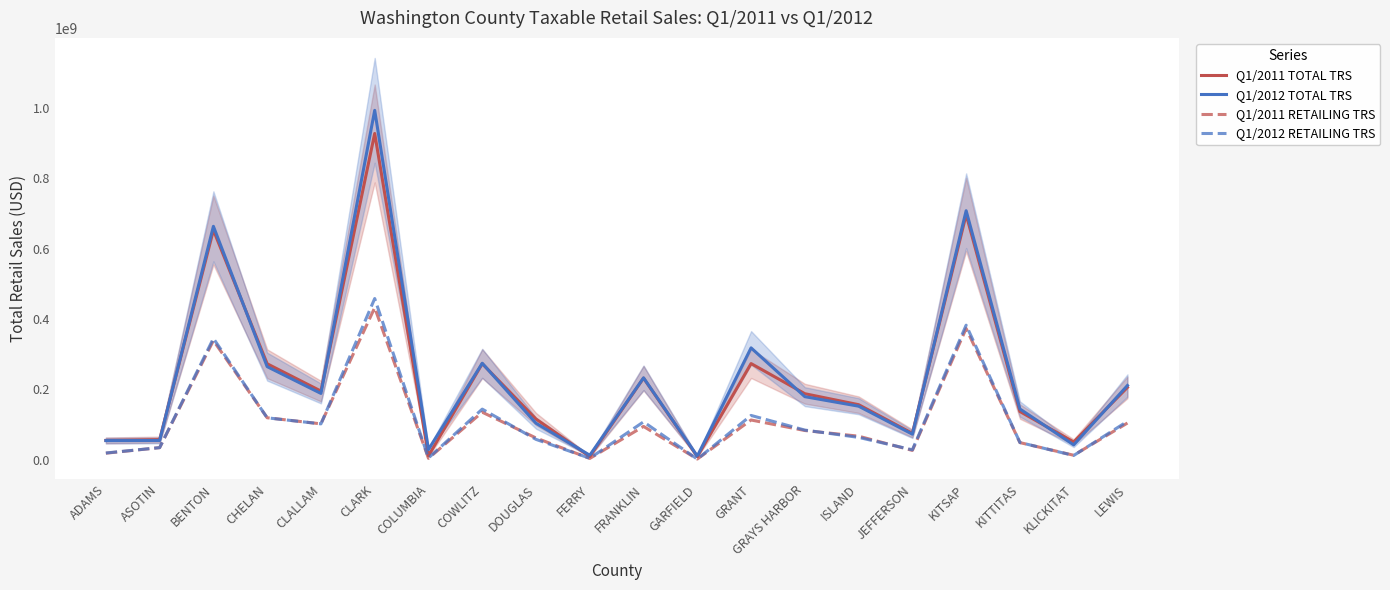

What is the greatest value displayed?

993593003